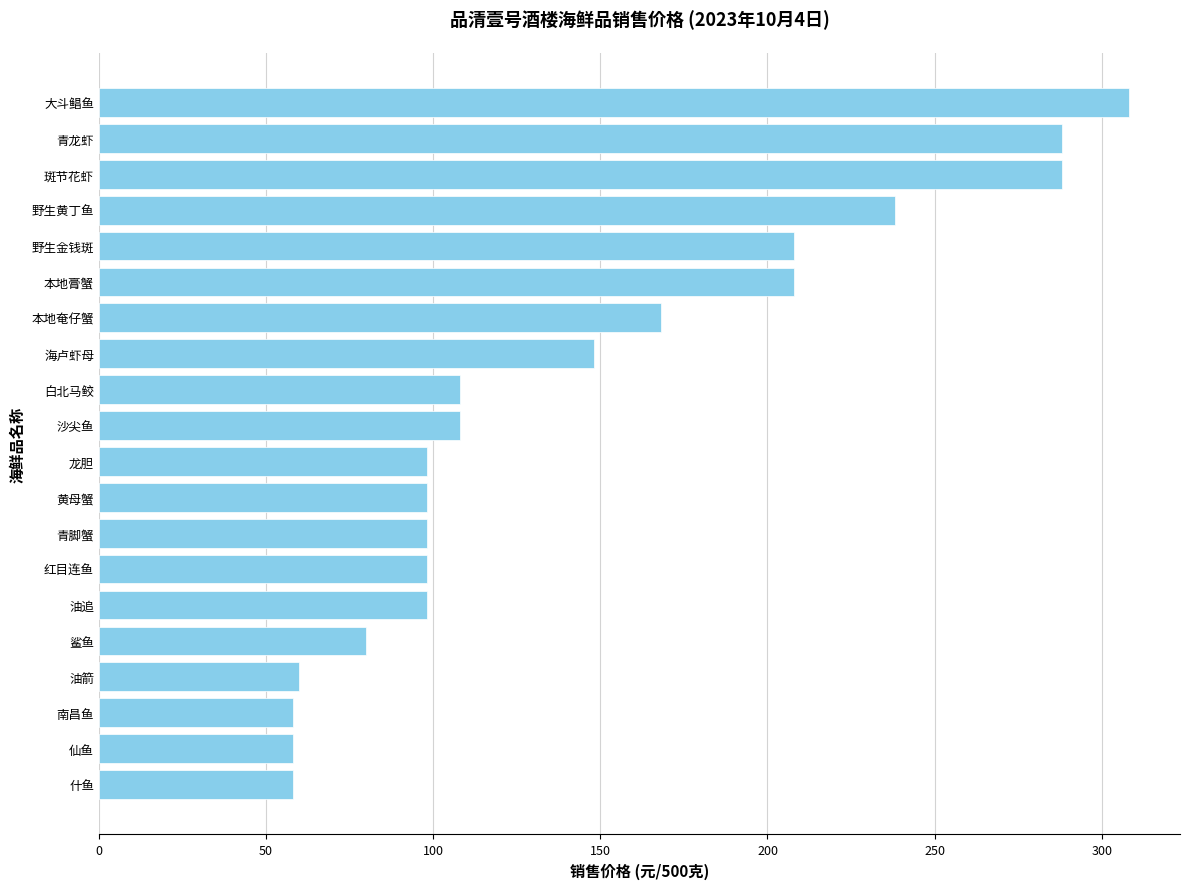

What is the label of the 6th bar from the top?

本地膏蟹